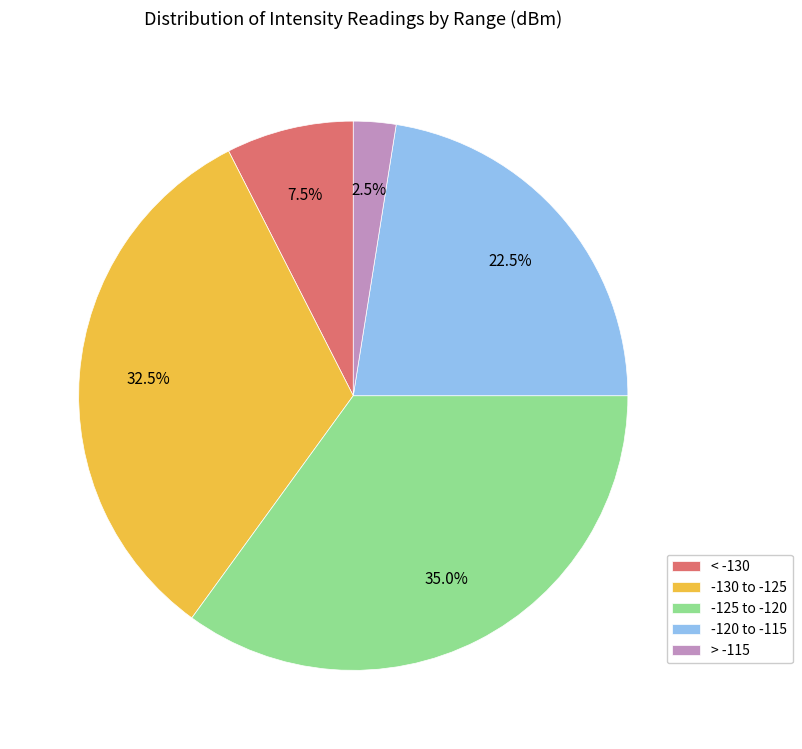

Which category has the smallest portion of the pie?

> -115